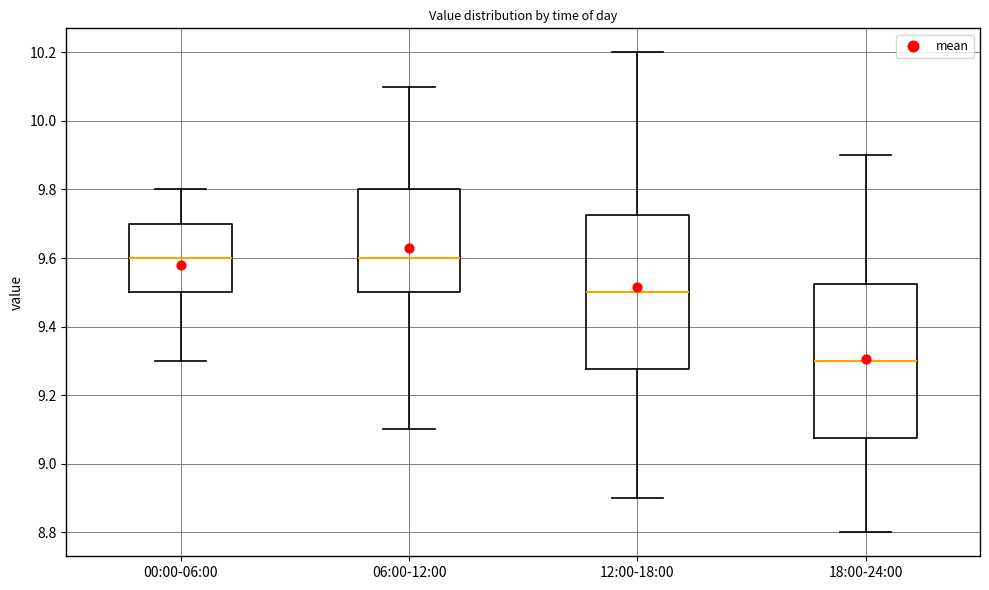

Reading left to right, read every box against the y-axis: the position of its median line, the range the box covers, and the ends of its whiskers. The values are not printed on the chart, so give them approximately, as read against the axis.

00:00-06:00: median 9.60, box 9.50 to 9.70, whiskers 9.30 to 9.80
06:00-12:00: median 9.60, box 9.50 to 9.80, whiskers 9.10 to 10.10
12:00-18:00: median 9.50, box 9.28 to 9.72, whiskers 8.90 to 10.20
18:00-24:00: median 9.30, box 9.08 to 9.52, whiskers 8.80 to 9.90